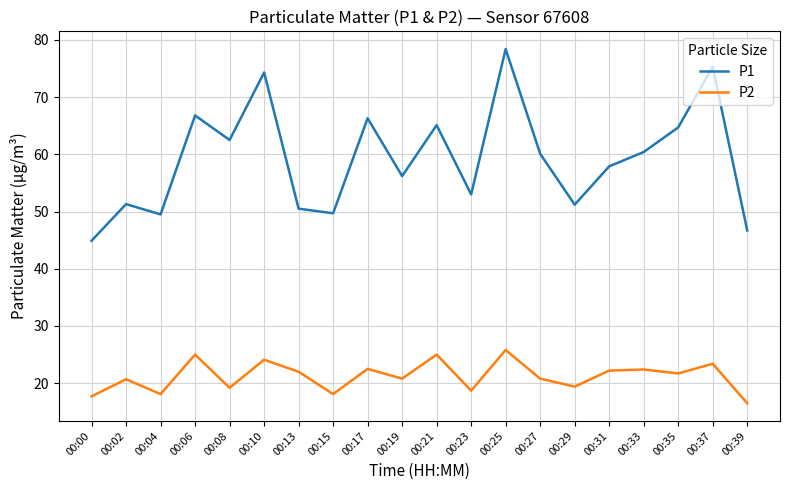

How many lines are shown in the chart?

2